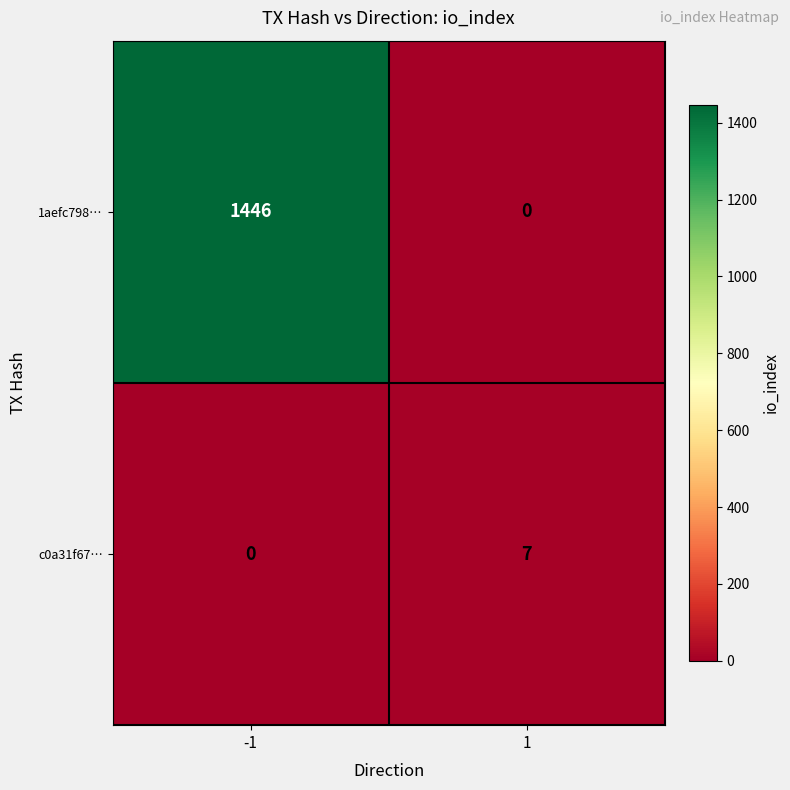

Rank the series by their average value, from lowest to highest.

c0a31f67…, 1aefc798…